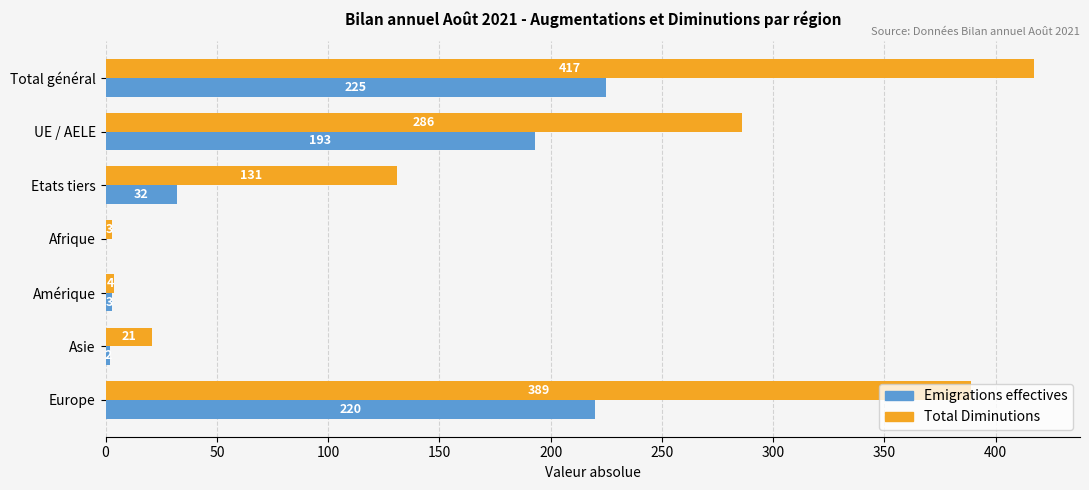

What is the sum of all Emigrations effectives values?

675